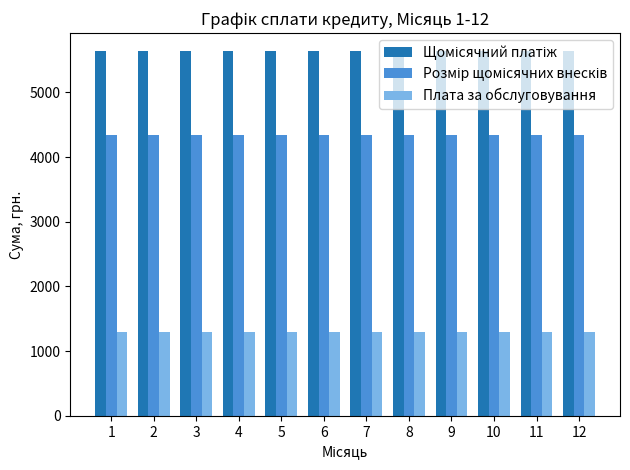

What is the maximum value shown in the chart?

5633.8